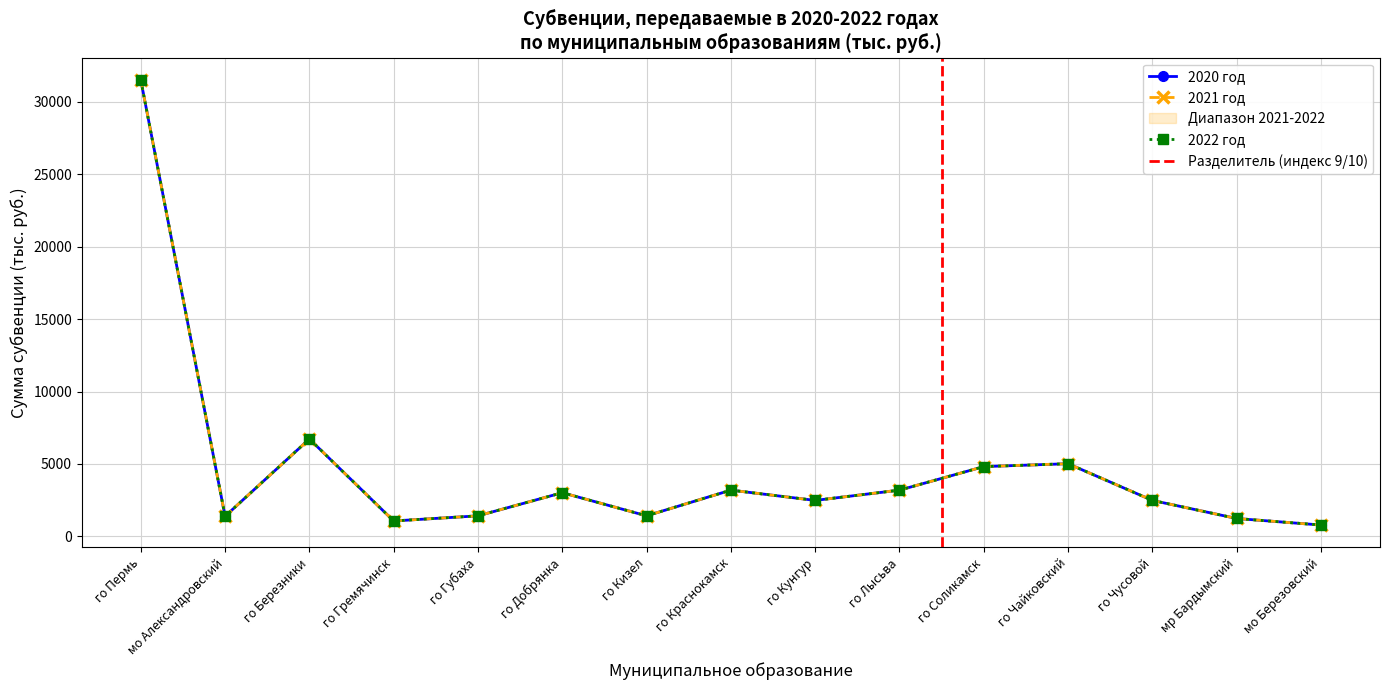

Read the 2021 год value at го Пермь.

31510.6